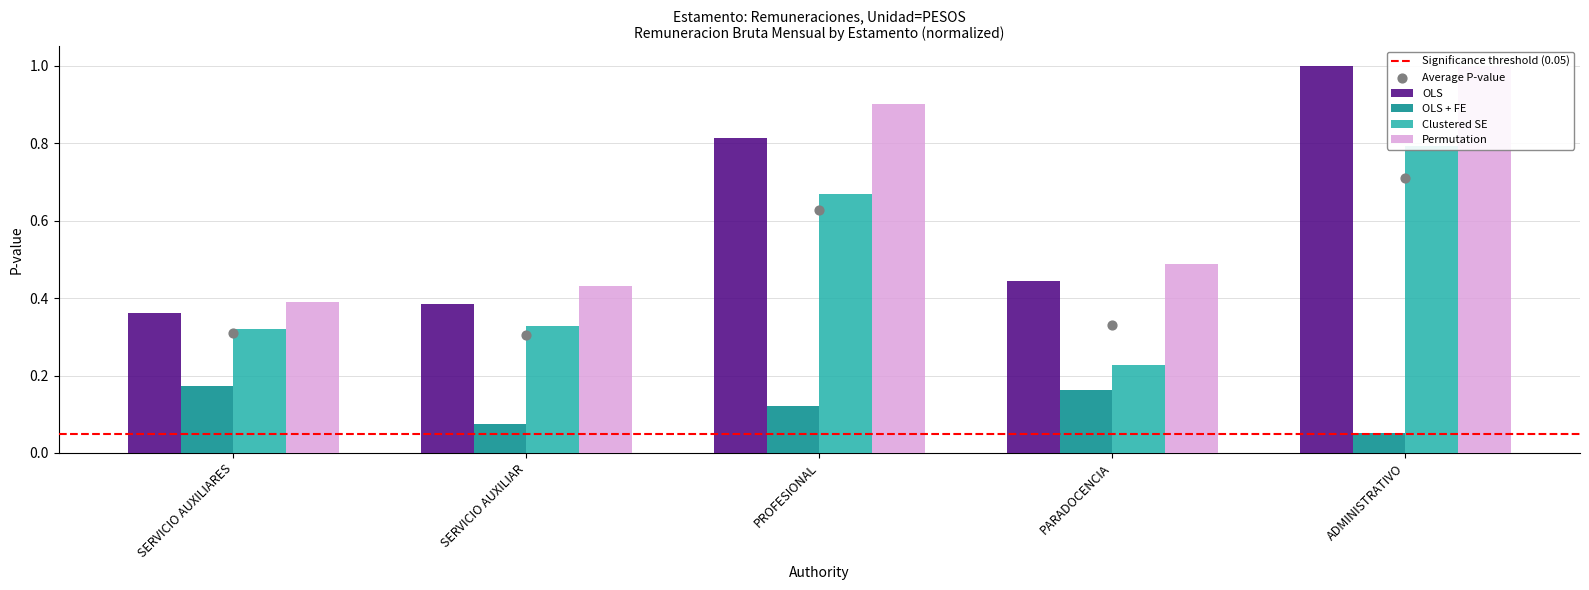

Which series has the widest spread of Y values?

OLS